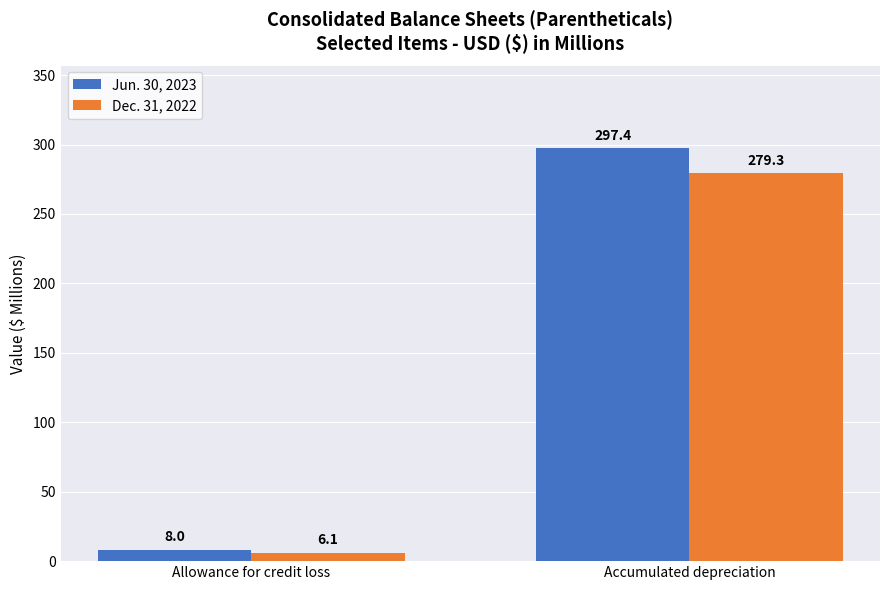

How many bars are there in each group?

2